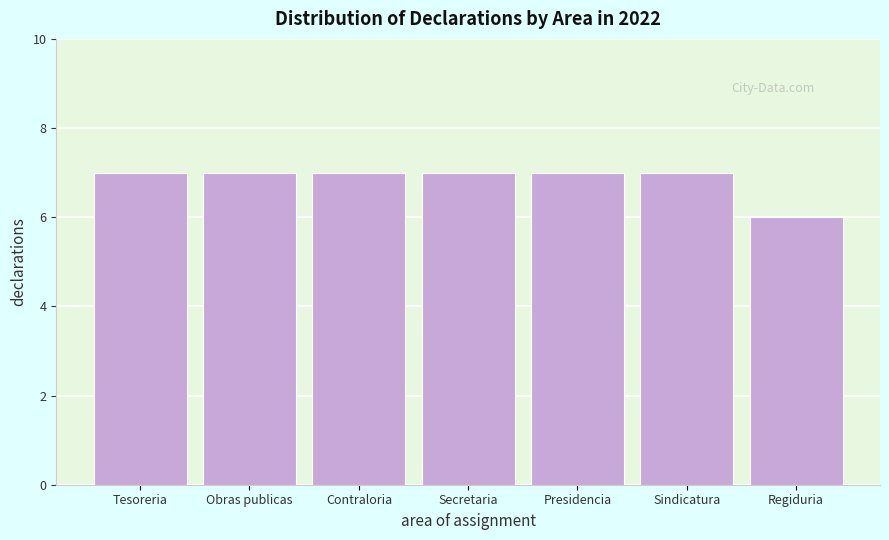

Reading right to left, what are all the values shown in this chart?

6	7	7	7	7	7	7